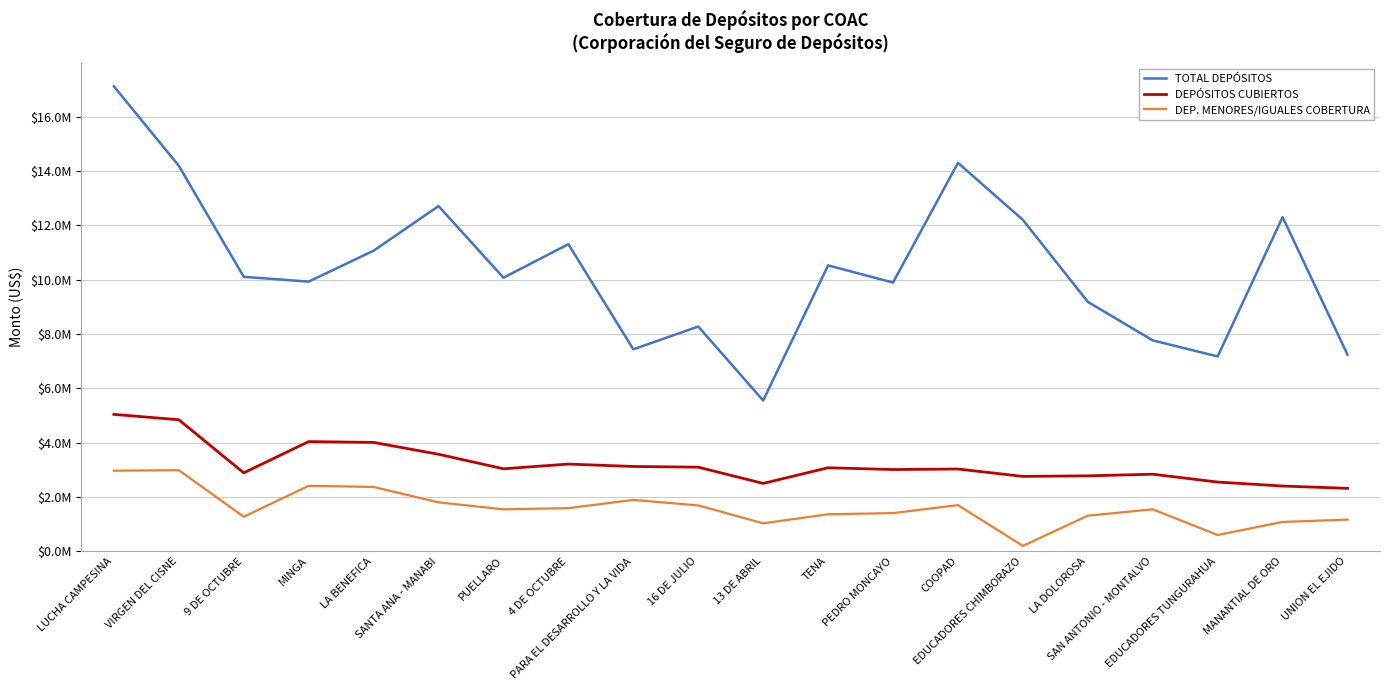

At which category does DEP. MENORES/IGUALES COBERTURA reach its first local valley?

9 DE OCTUBRE